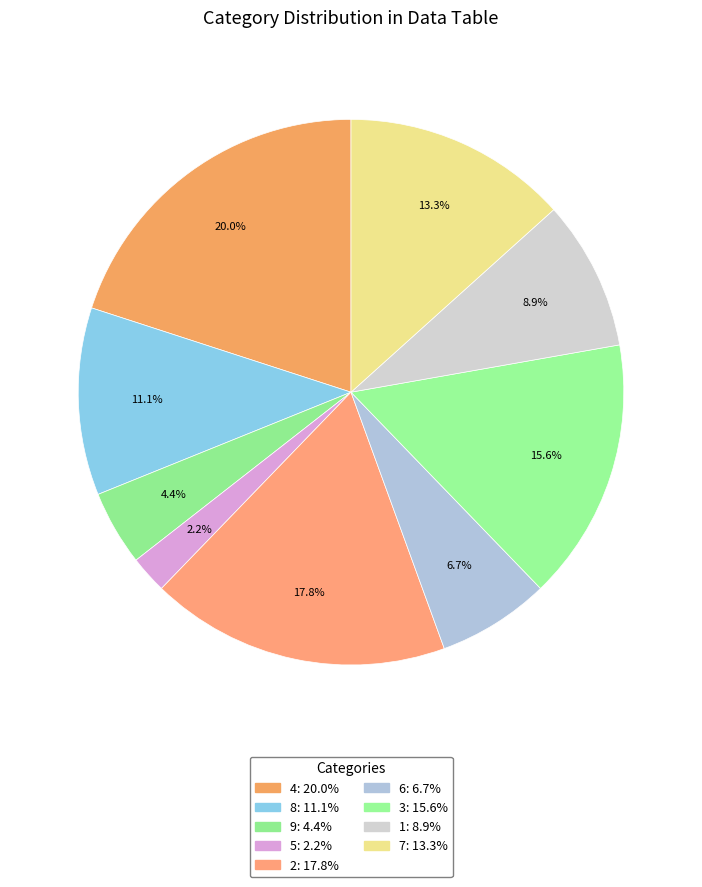

To the nearest percent, what is the average slice percentage?

11%